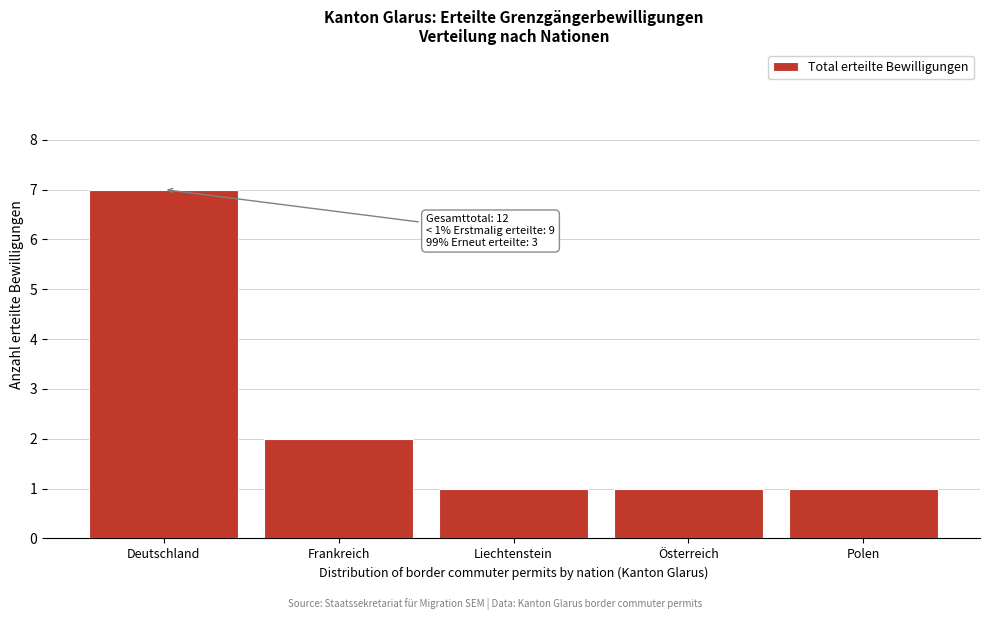

Reading left to right, what are all the values shown in this chart?

7	2	1	1	1